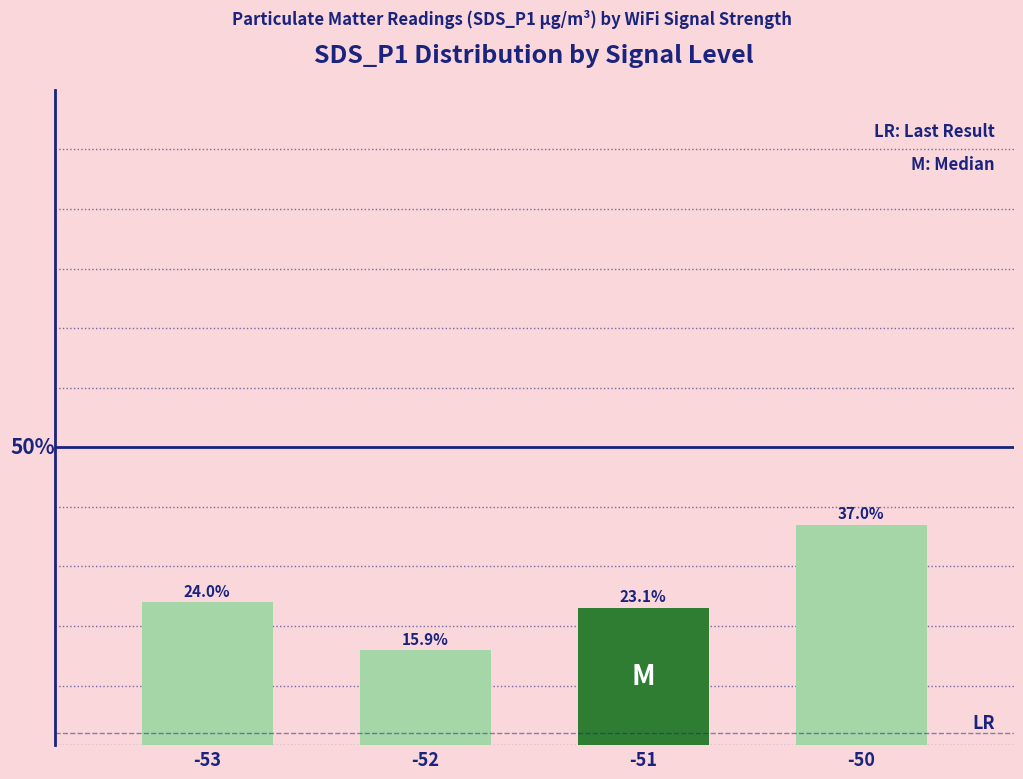

List the labels in order of value, smallest first.

-52, -51, -53, -50